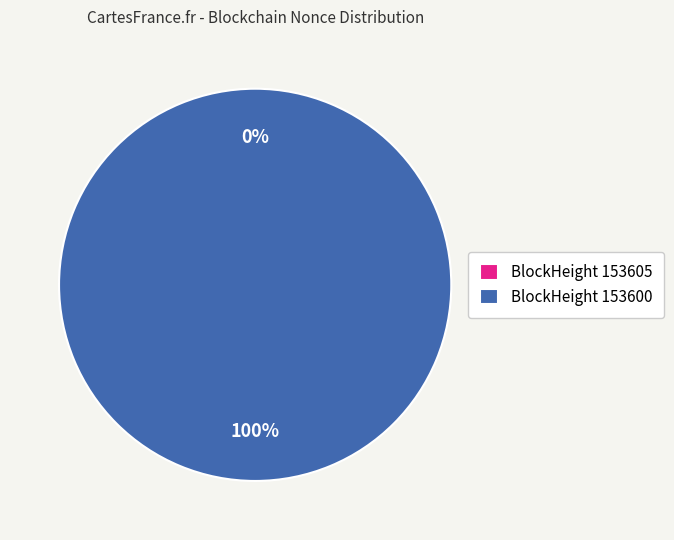

What percentage do 153600 and 153605 together represent?

100.0%